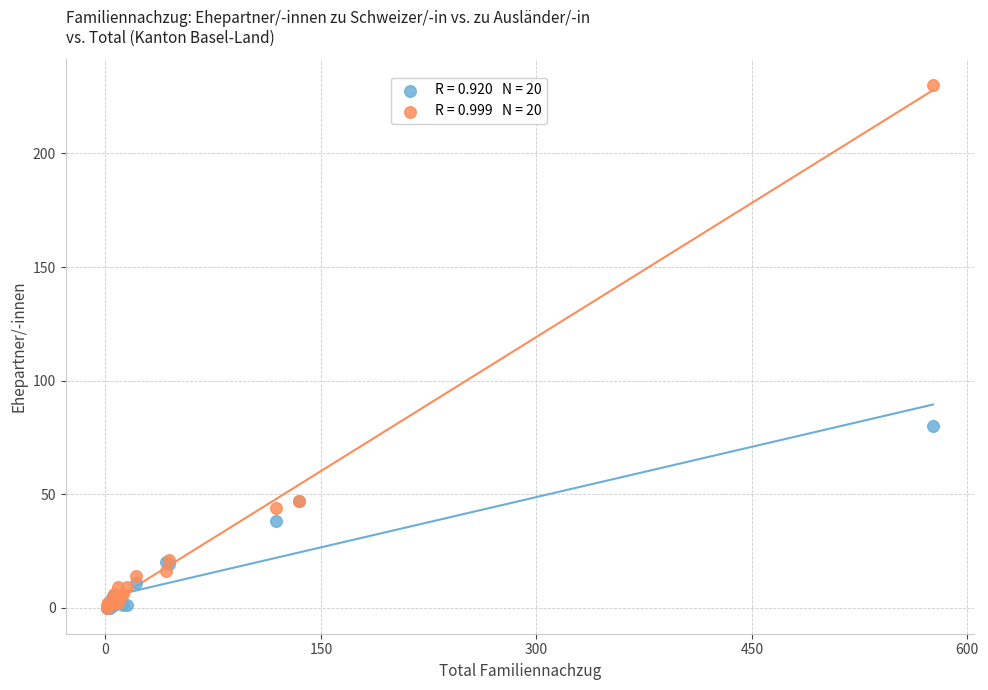

Across all series, what Y value is closest to 115?

80